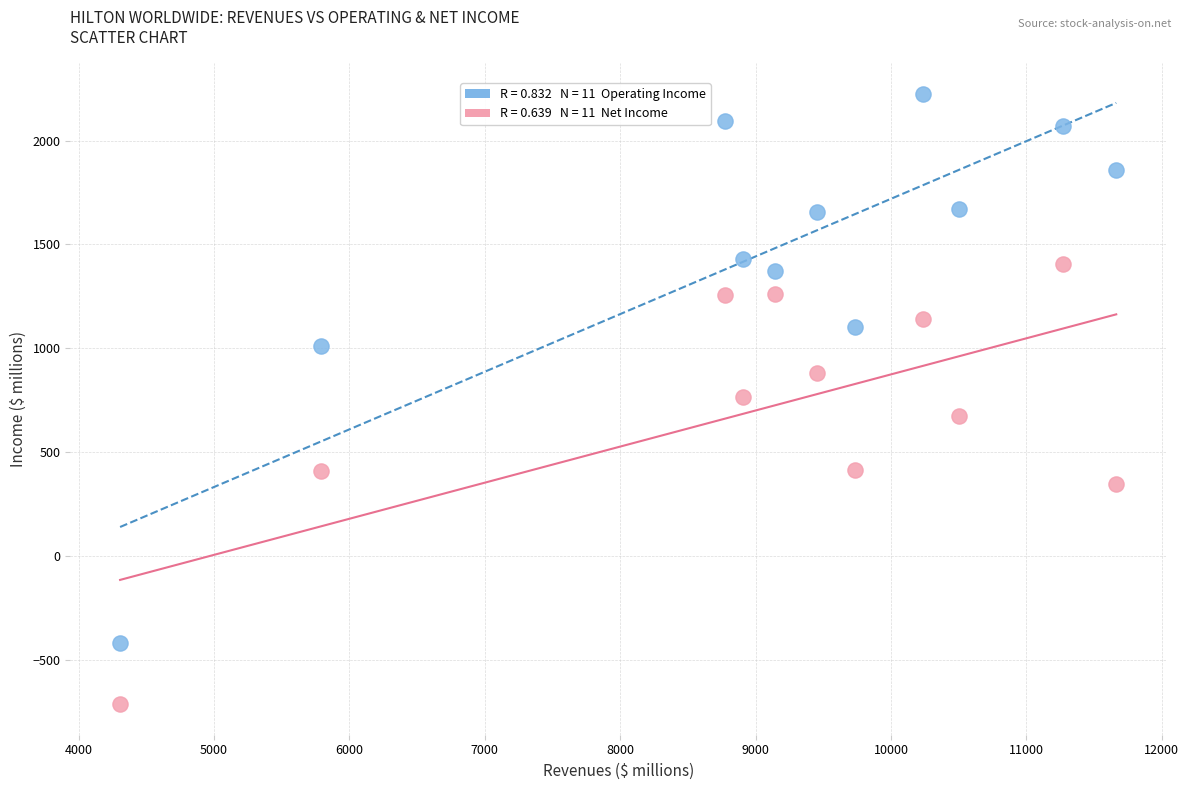

Across all data points, what is the range of X values (max minus min)?

7356